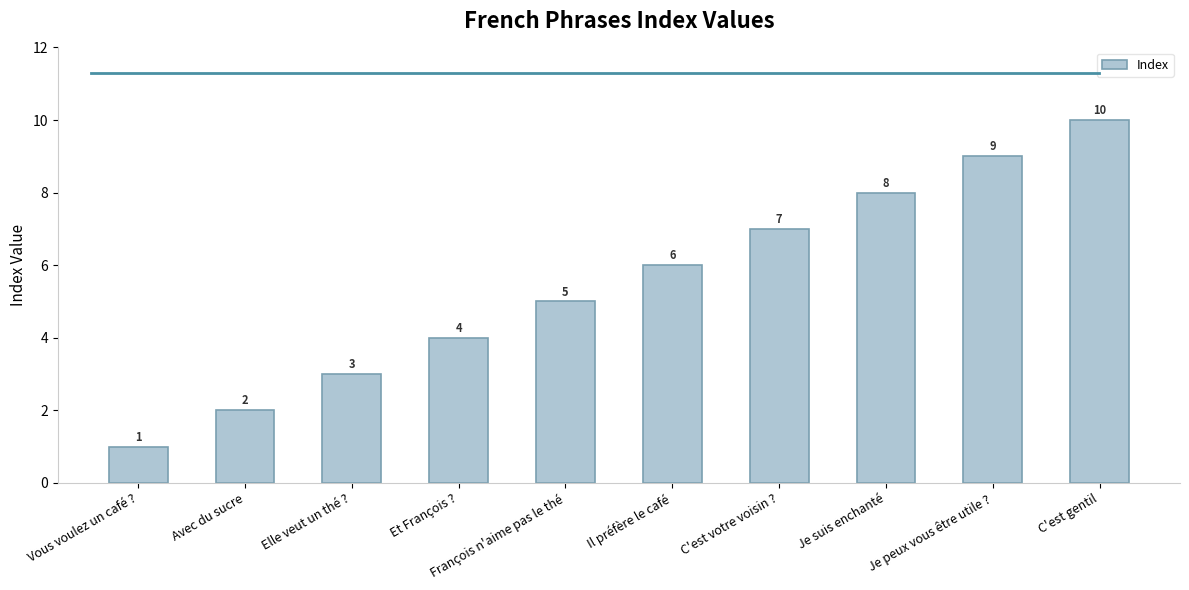

What is the difference between the maximum and second lowest values?

8